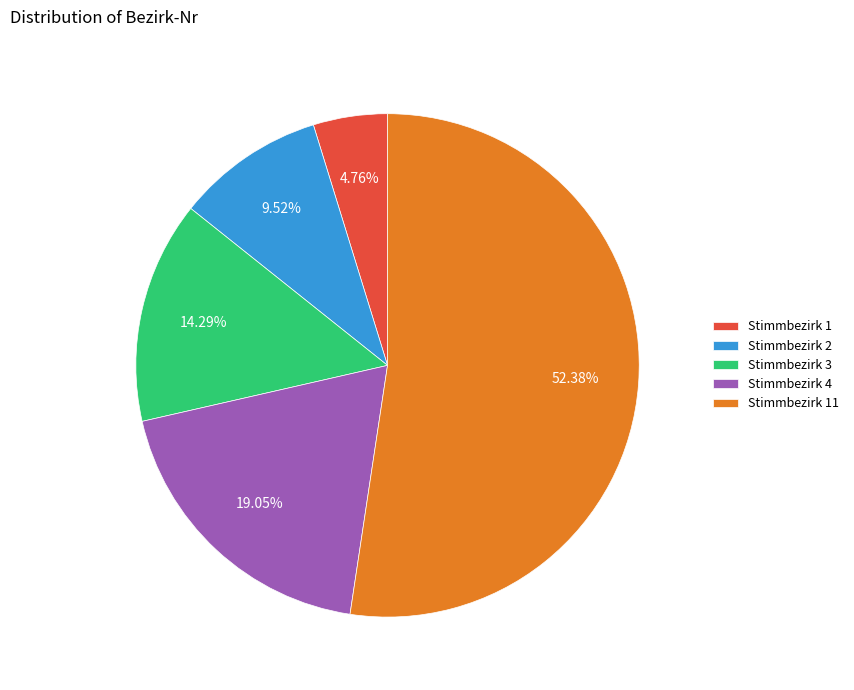

How many slices are in this pie chart?

5